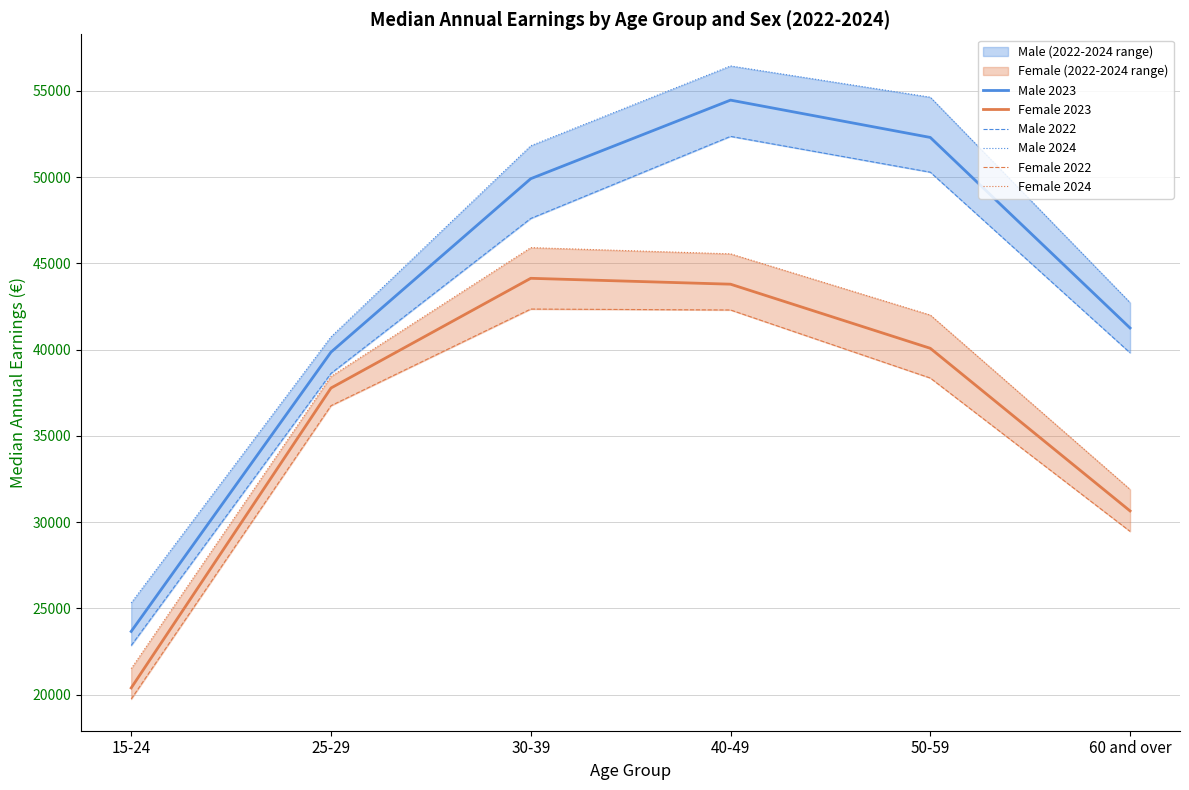

Is it true that Female 2023 equals 43792 at 40-49?

True